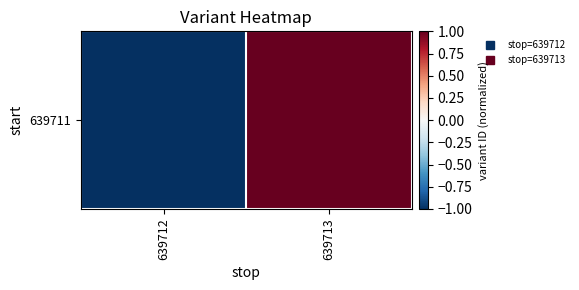

Which has a higher value, 639713 or 639712?

639713